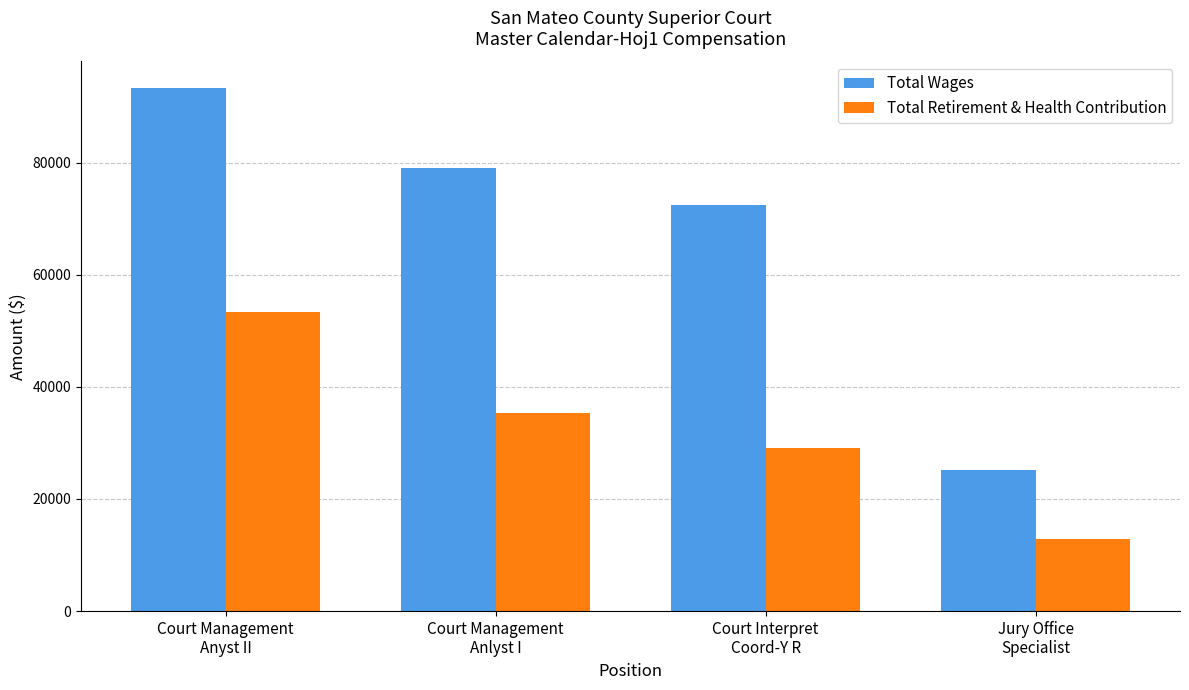

The value of Total Retirement & Health Contribution at Court Management
Anyst II is 30841. True or false?

False